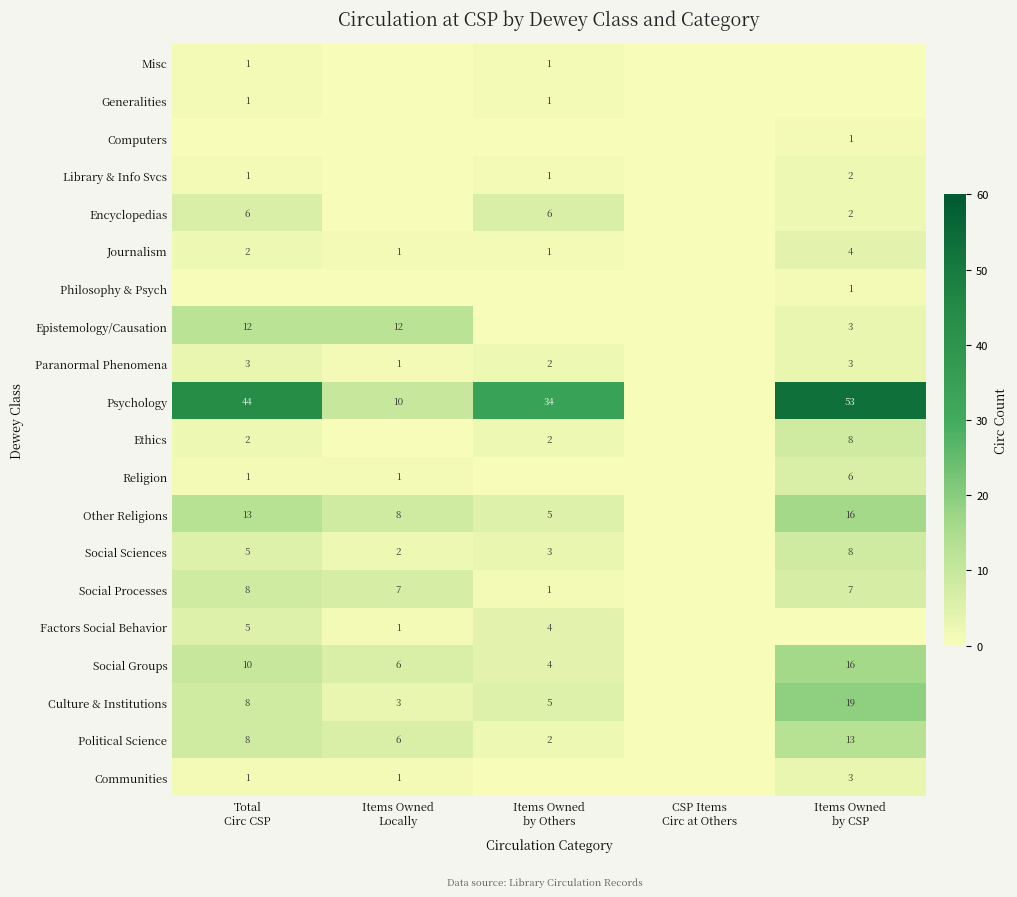

Rank the series by their maximum value, from lowest to highest.

Misc, Generalities, Computers, Philosophy & Psych, Library & Info Svcs, Paranormal Phenomena, Communities, Journalism, Factors Social Behavior, Encyclopedias, Religion, Ethics, Social Sciences, Social Processes, Epistemology/Causation, Political Science, Other Religions, Social Groups, Culture & Institutions, Psychology